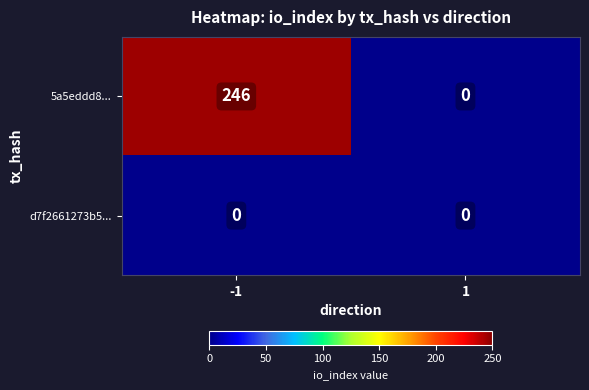

The value of d7f2661273b5... at 1 is 0. True or false?

True